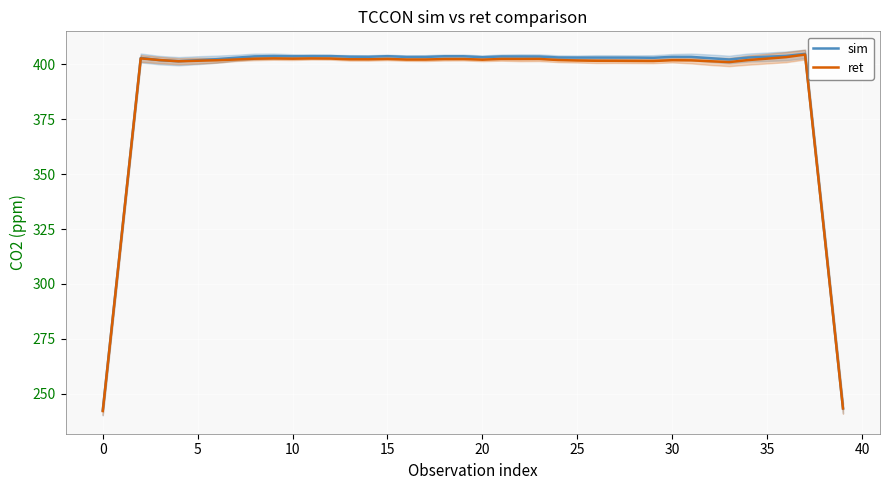

What are all the series names shown in the legend?

sim, ret